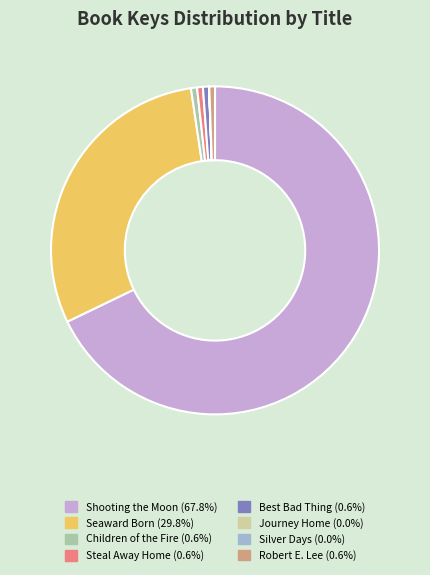

Is the sum of Seaward Born and Best Bad Thing greater than half?

No